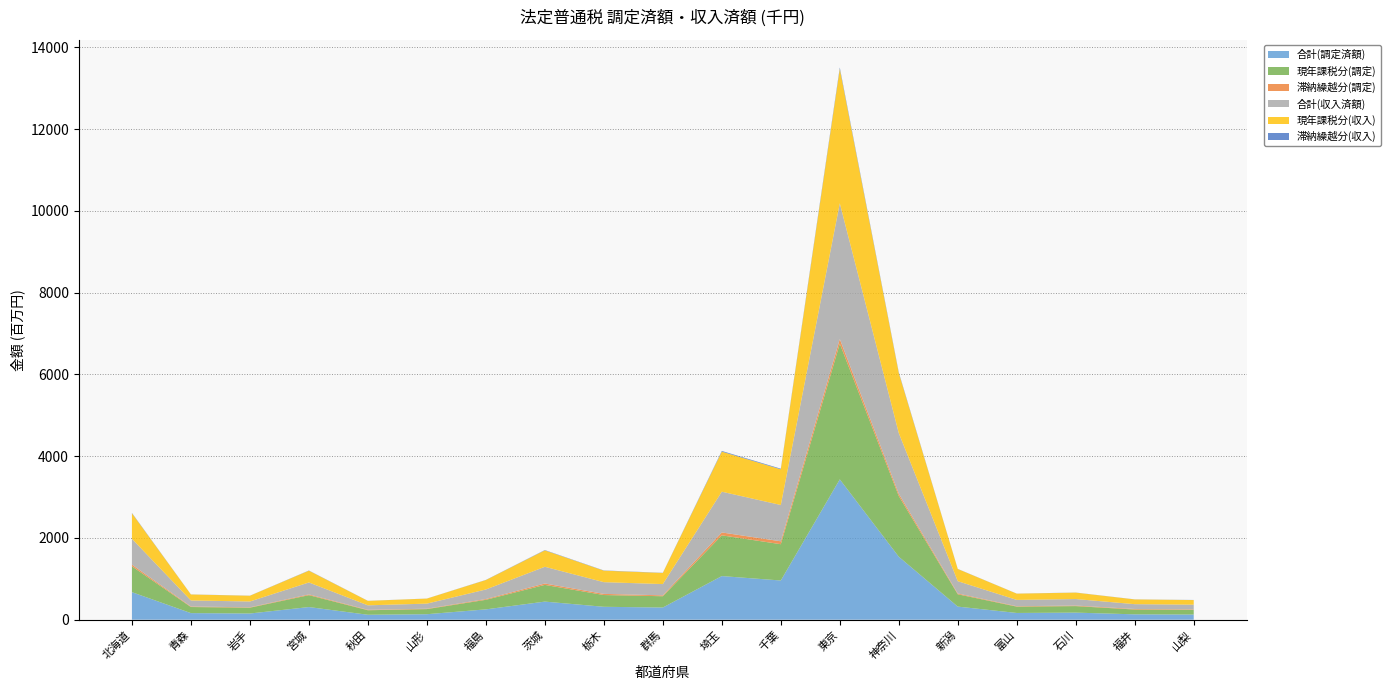

Reading left to right, what are all the values shown in this chart?

合計(調定済額): 北海道=673414217	青森=161269779	岩手=151455112	宮城=309327883	秋田=120556618	山形=134282279	福島=252472316	茨城=442649890	栃木=315590876	群馬=297816142	埼玉=1066890896	千葉=958716859	東京=3432060872	神奈川=1540153114	新潟=320515999	富山=164785034	石川=172938652	福井=131060025	山梨=126210705
現年課税分(調定): 北海道=632086287	青森=148692874	岩手=142279936	宮城=290911163	秋田=110716527	山形=124772365	福島=233834836	茨城=408609810	栃木=287681734	群馬=275985811	埼玉=996095002	千葉=887608585	東京=3318474984	神奈川=1484106350	新潟=301076435	富山=154886243	石川=159455751	福井=117505132	山梨=115286635
滞納繰越分(調定): 北海道=41327930	青森=12576905	岩手=9175176	宮城=18416720	秋田=9840091	山形=9509914	福島=18637480	茨城=34040080	栃木=27909142	群馬=21830331	埼玉=70795894	千葉=71108274	東京=113585888	神奈川=56046764	新潟=19439564	富山=9898791	石川=13482901	福井=13554893	山梨=10924070
合計(収入済額): 北海道=632064116	青森=148054708	岩手=142445236	宮城=292302687	秋田=110324912	山形=124501618	福島=234101489	茨城=408951713	栃木=286728575	群馬=275602091	埼玉=996759716	千葉=887828135	東京=3320491000	神奈川=1484571043	新潟=300737019	富山=154475691	石川=159297271	福井=117633924	山梨=115133784
現年課税分(収入): 北海道=623118019	青森=146051065	岩手=140295240	宮城=287199471	秋田=108701812	山形=123053372	福島=230486979	茨城=401112400	栃木=281472925	群馬=271605440	埼玉=979686611	千葉=872614573	東京=3286577827	神奈川=1468401893	新潟=297554308	富山=152888480	石川=157035298	福井=115577029	山梨=112802406
滞納繰越分(収入): 北海道=8946097	青森=2003643	岩手=2149996	宮城=5103216	秋田=1623100	山形=1448246	福島=3614510	茨城=7839313	栃木=5255650	群馬=3996651	埼玉=17073105	千葉=15213562	東京=33913173	神奈川=16169150	新潟=3182711	富山=1587211	石川=2261973	福井=2056895	山梨=2331378